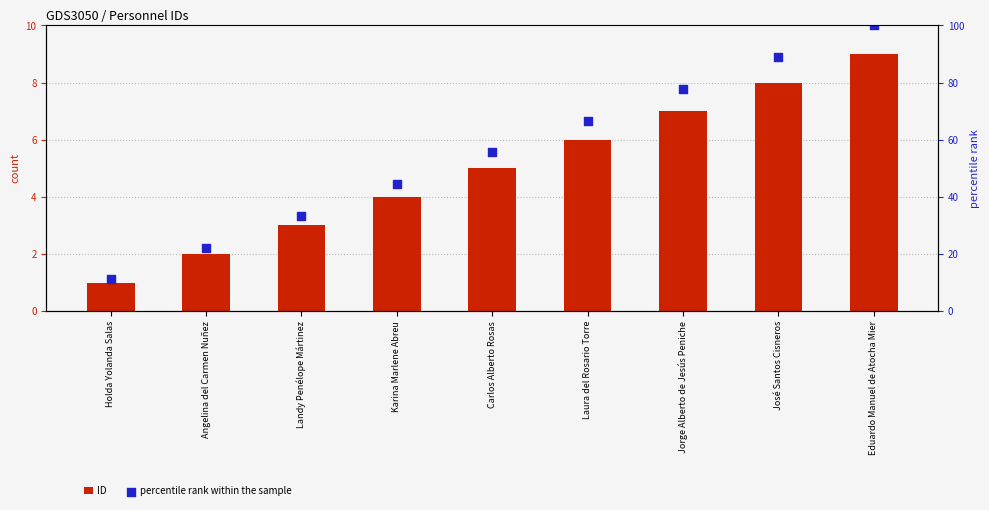

At which category is the sum across all series the highest?

Eduardo Manuel de Atocha Mier